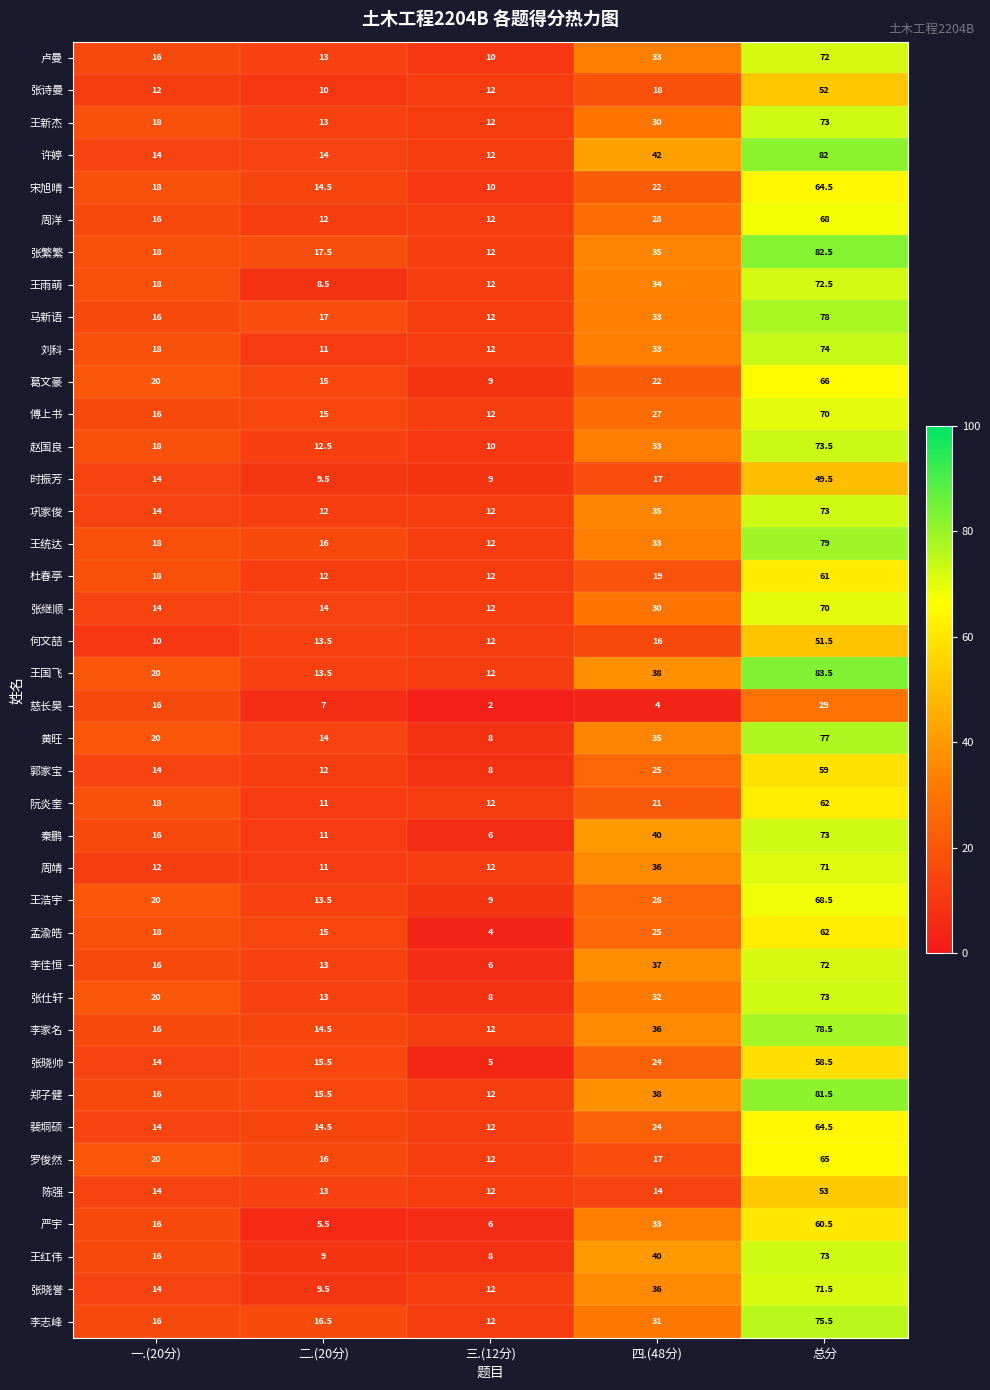

Read the 王雨萌 value at 二.(20分).

8.5